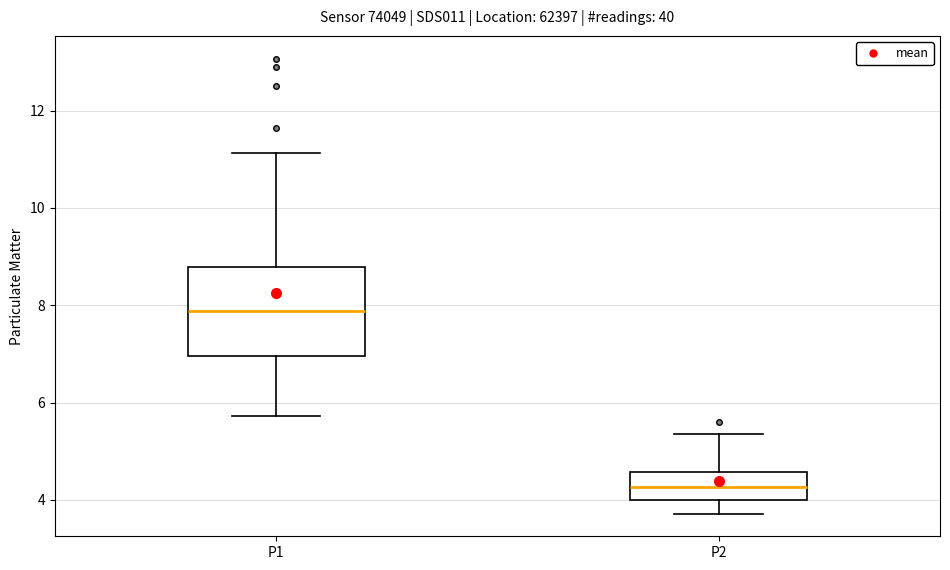

Reading left to right, read every box against the y-axis: the position of its median line, the range the box covers, and the ends of its whiskers. The values are not printed on the chart, so give them approximately, as read against the axis.

P1: median 7.8, box 7.0 to 8.8, whiskers 5.8 to 11.2
P2: median 4.2, box 4.0 to 4.6, whiskers 3.8 to 5.4